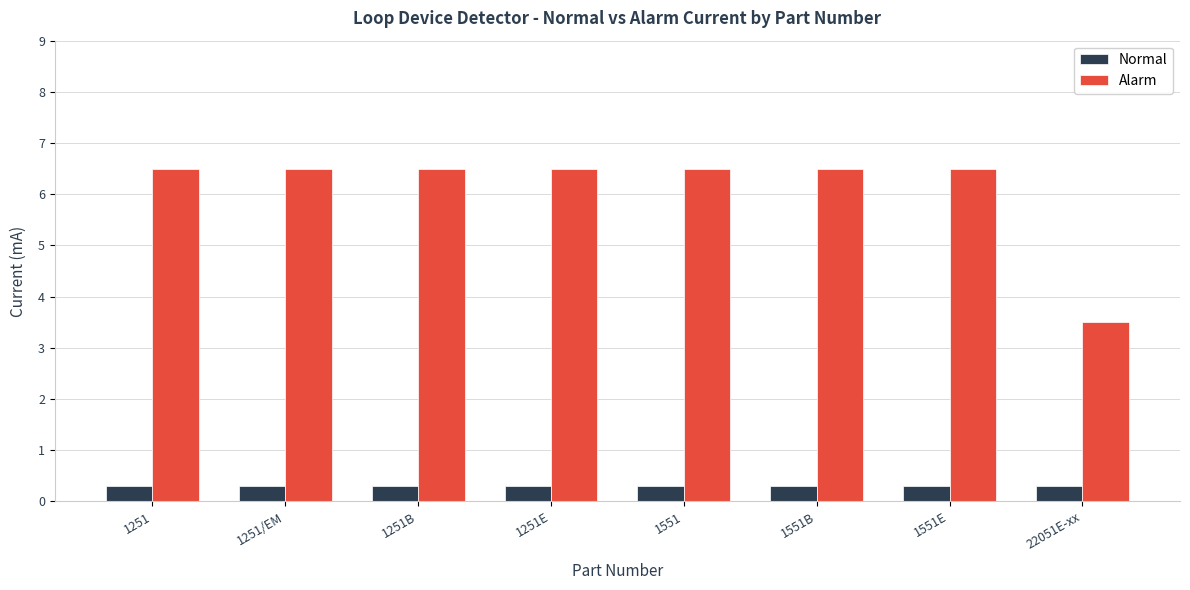

What is the greatest value displayed?

6.5